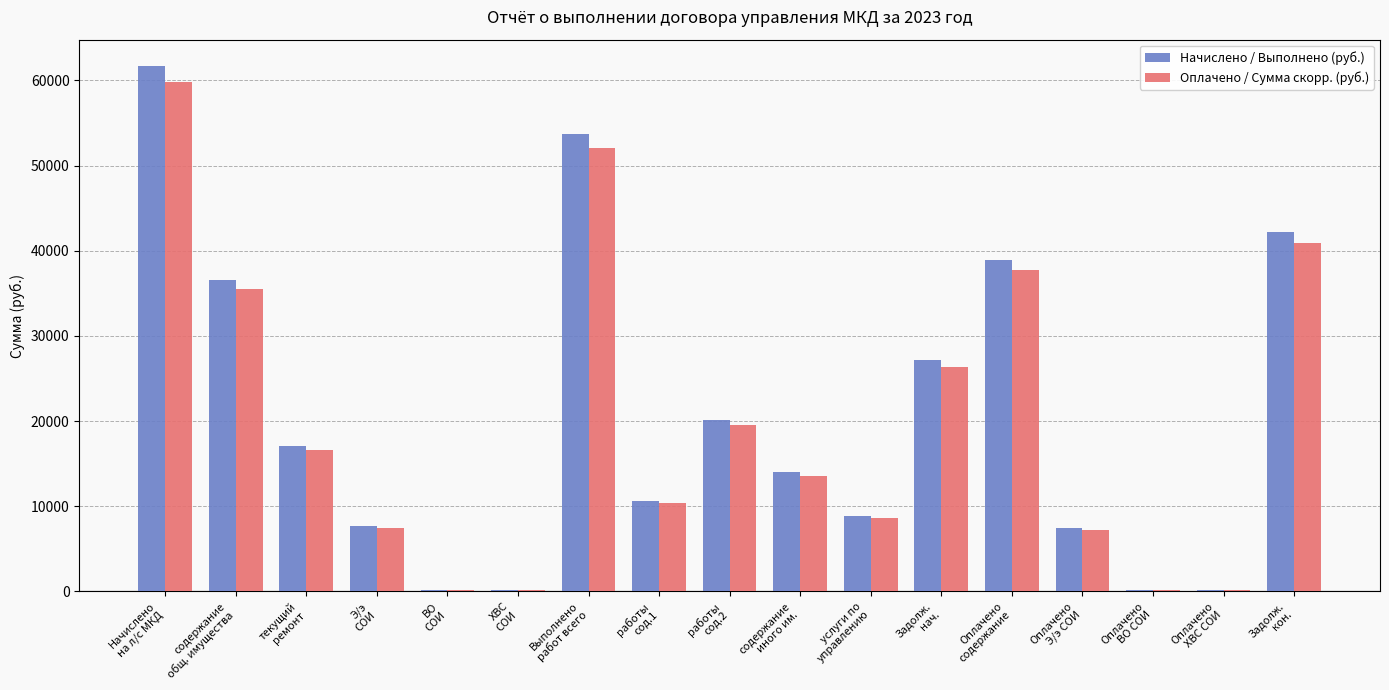

What is the maximum value for Начислено / Выполнено (руб.)?

61703.5